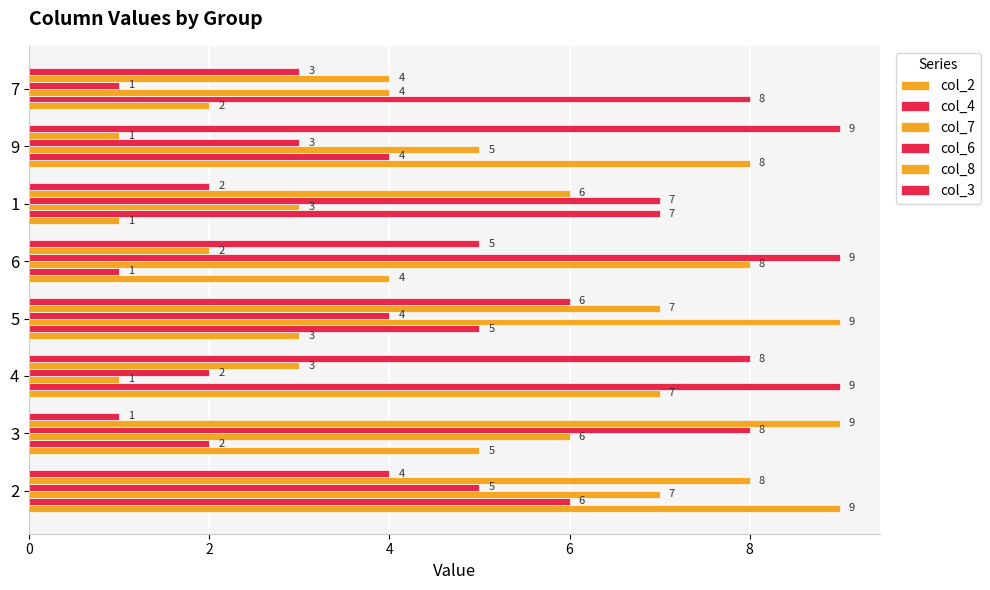

How many series are shown in this chart?

6